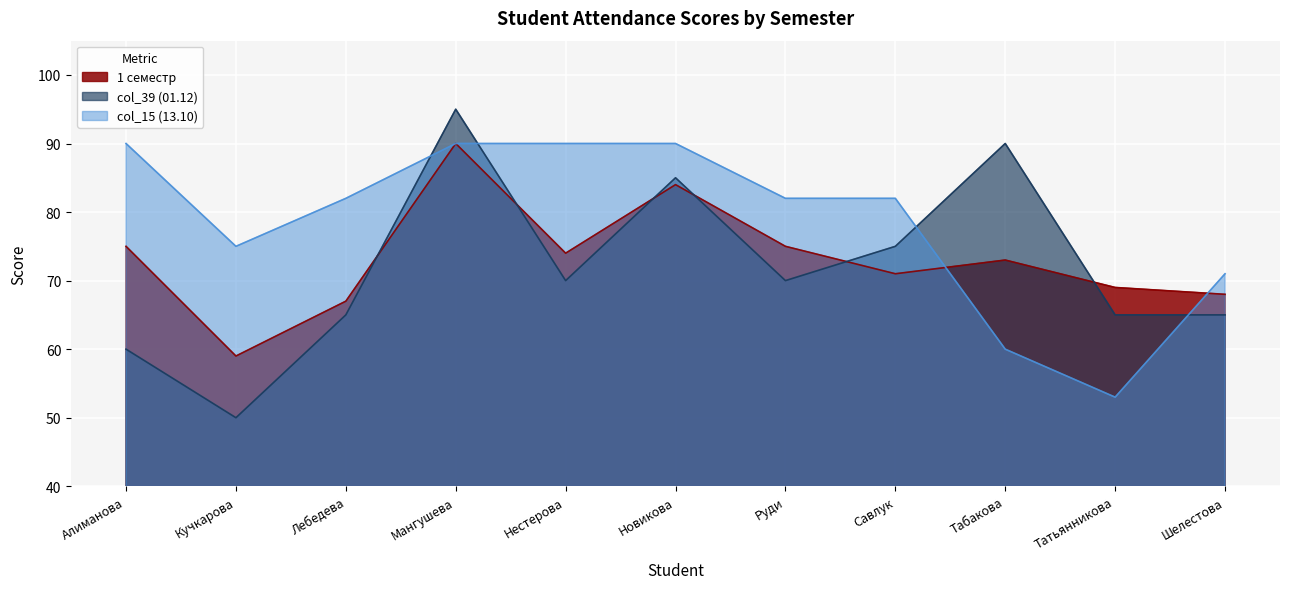

Does the chart display data point markers on the line(s)?

No